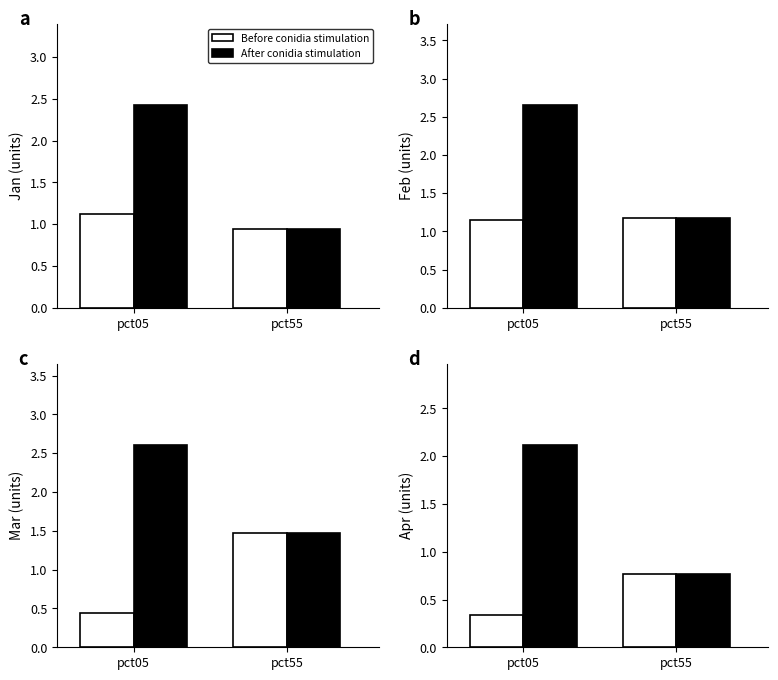

The value of Before conidia stimulation at pct55 is 0.8. True or false?

True